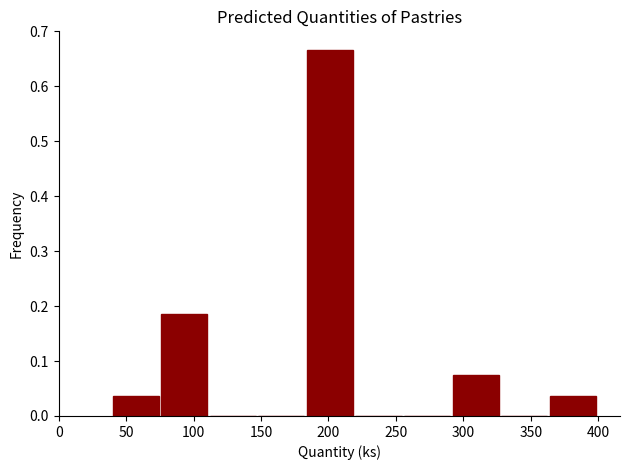

Reading left to right, list every bar in this chart as the range it spans on the x-axis followed by its height. Neither the bar edges nor the heights are printed on the chart, so give them approximately, as read against the axes.

40 to 76: 0.04
76 to 112: 0.19
112 to 148: 0
148 to 184: 0
184 to 220: 0.67
220 to 256: 0
256 to 292: 0
292 to 328: 0.07
328 to 364: 0
364 to 400: 0.04